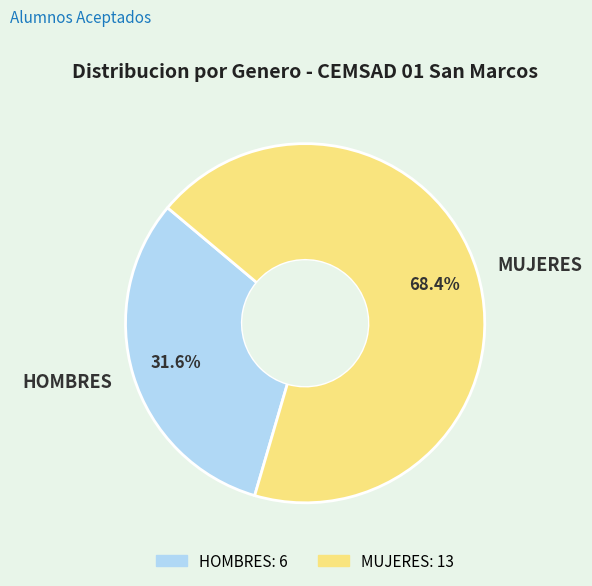

Which slice is the largest?

MUJERES